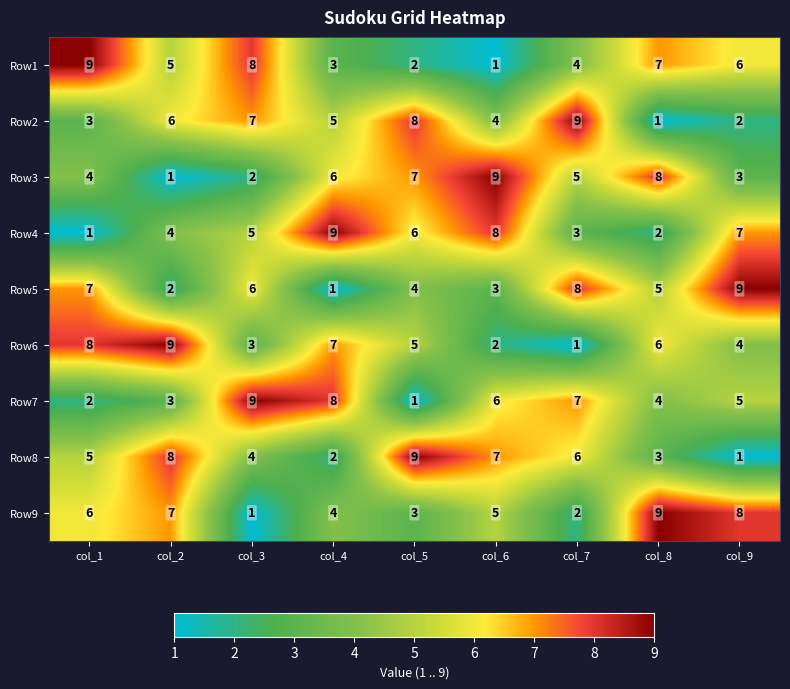

At col_8, list the series in order from largest to smallest.

Row9, Row3, Row1, Row6, Row5, Row7, Row8, Row4, Row2